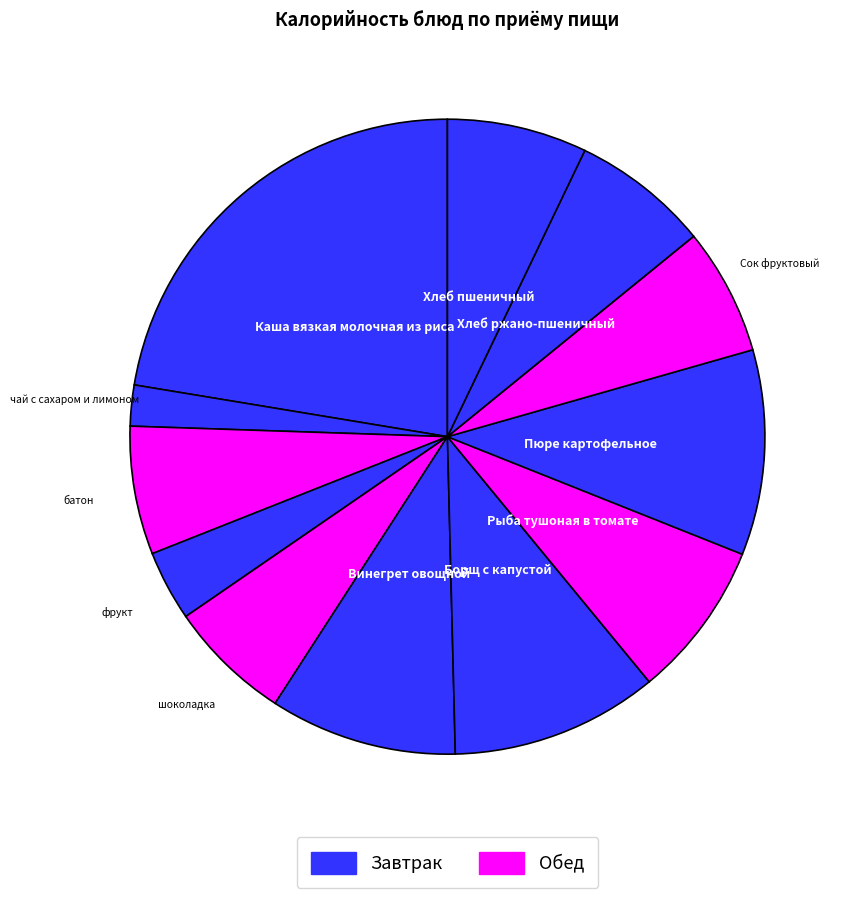

How many slices are in this pie chart?

12